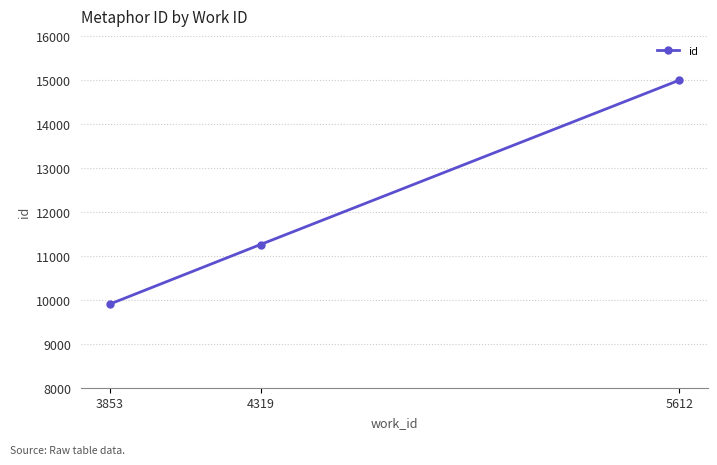

What is the value of the 3rd point from the left?

14993